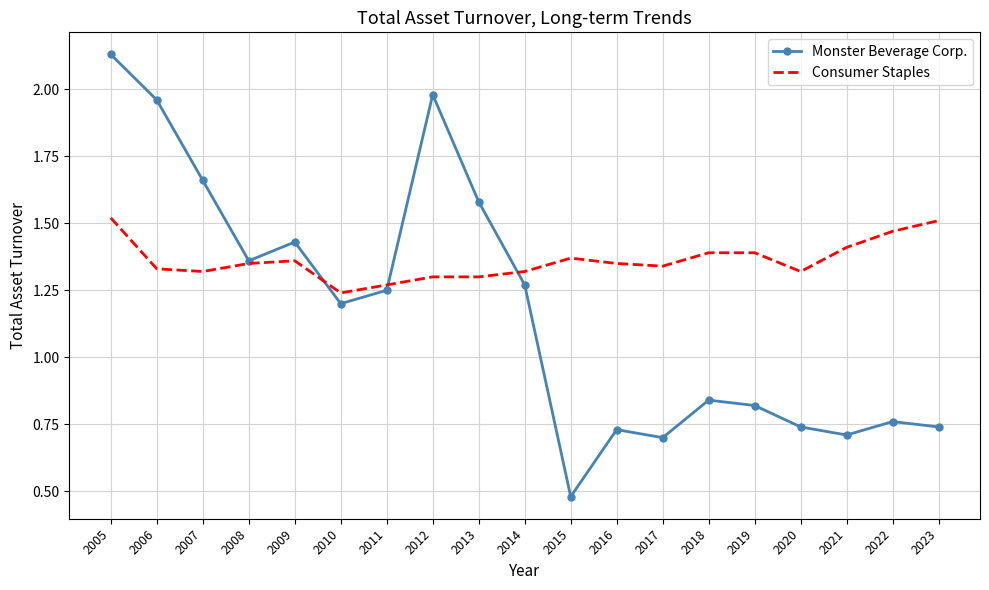

The value of Consumer Staples at 2015 is 2.1. True or false?

False